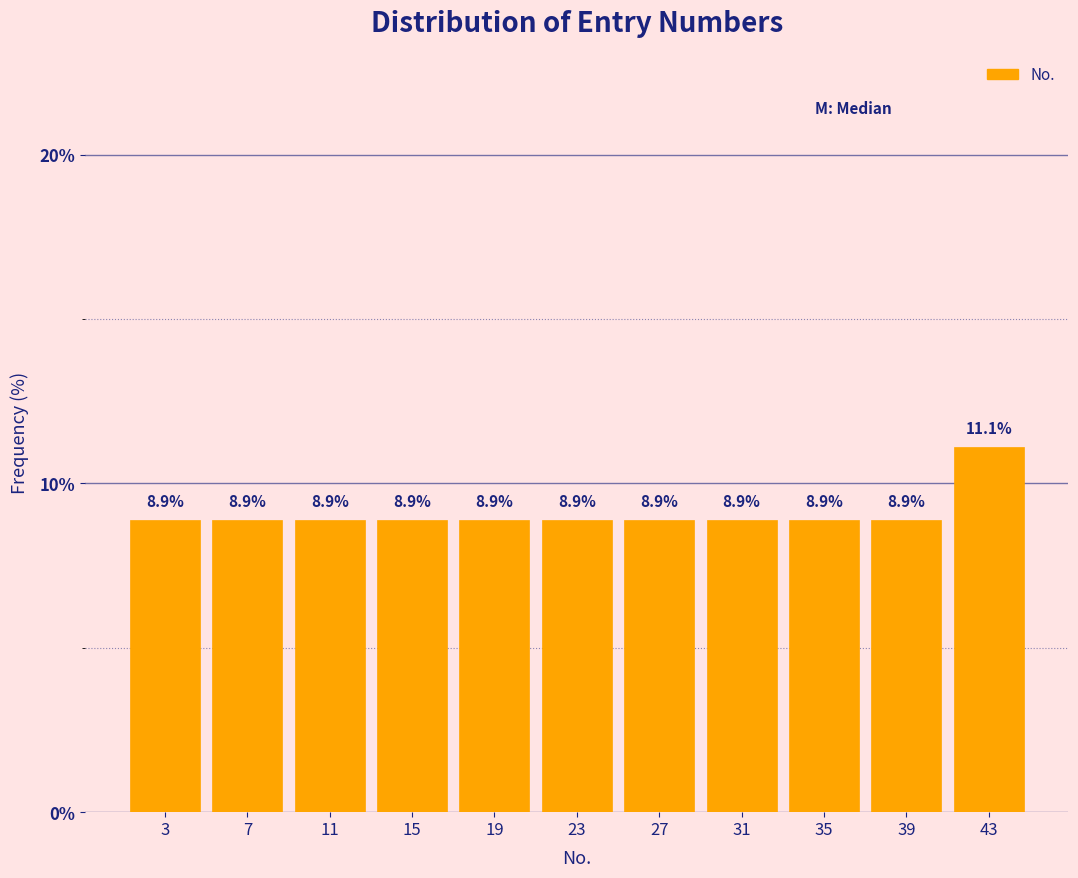

What is the height of the bar covering 17 to 21 on the x-axis?

8.9